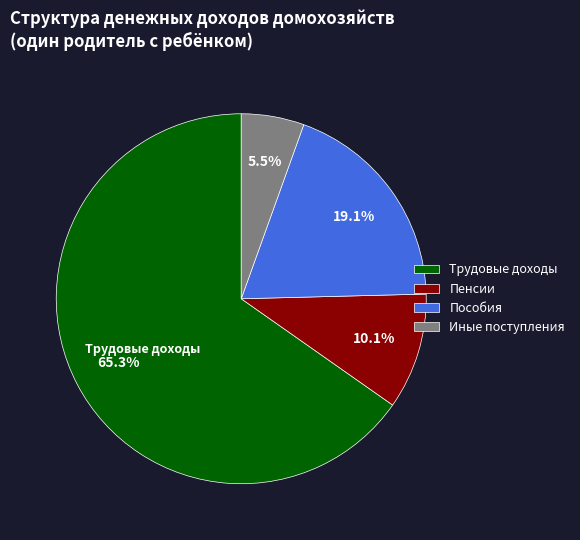

Count the number of slices in the pie.

4